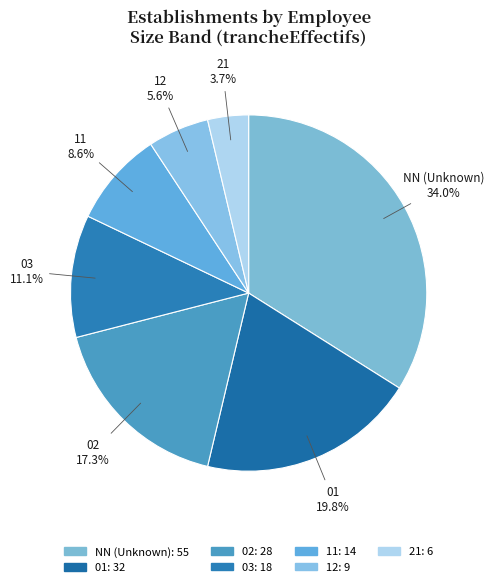

The 12 slice represents 1% of the pie. True or false?

False